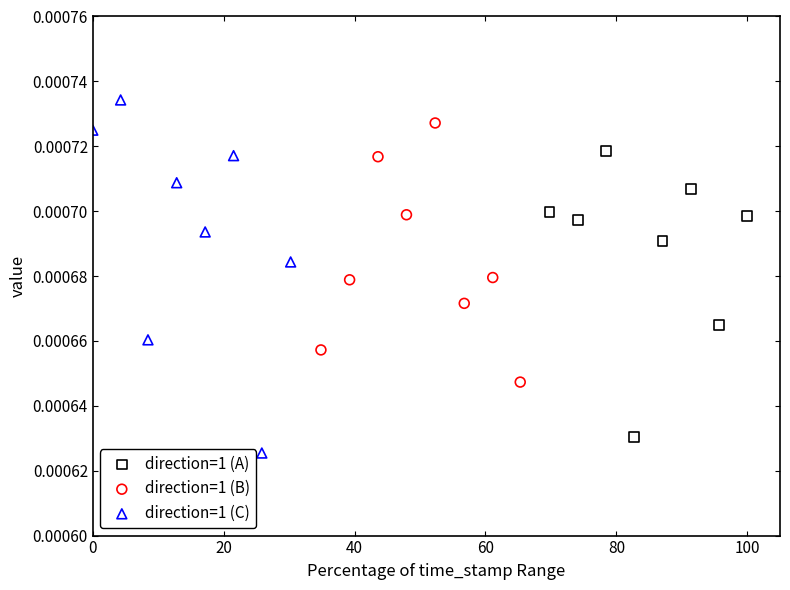

Which series contains the highest Y value?

direction=1 (C)